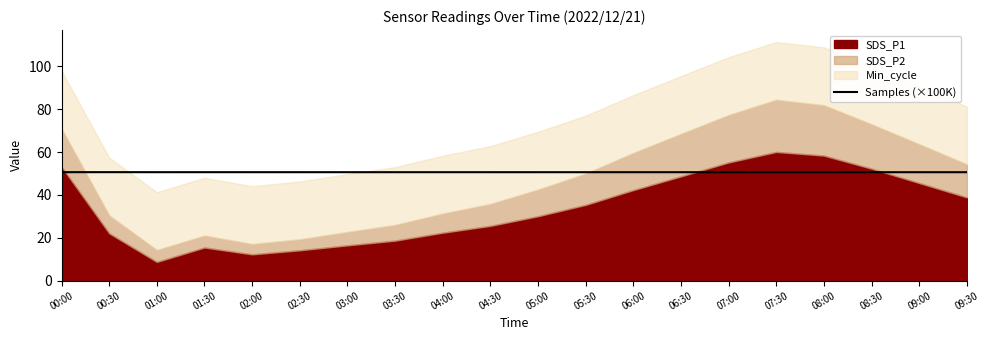

How many interior local peaks (higher than both neighbors) does the data have?

2